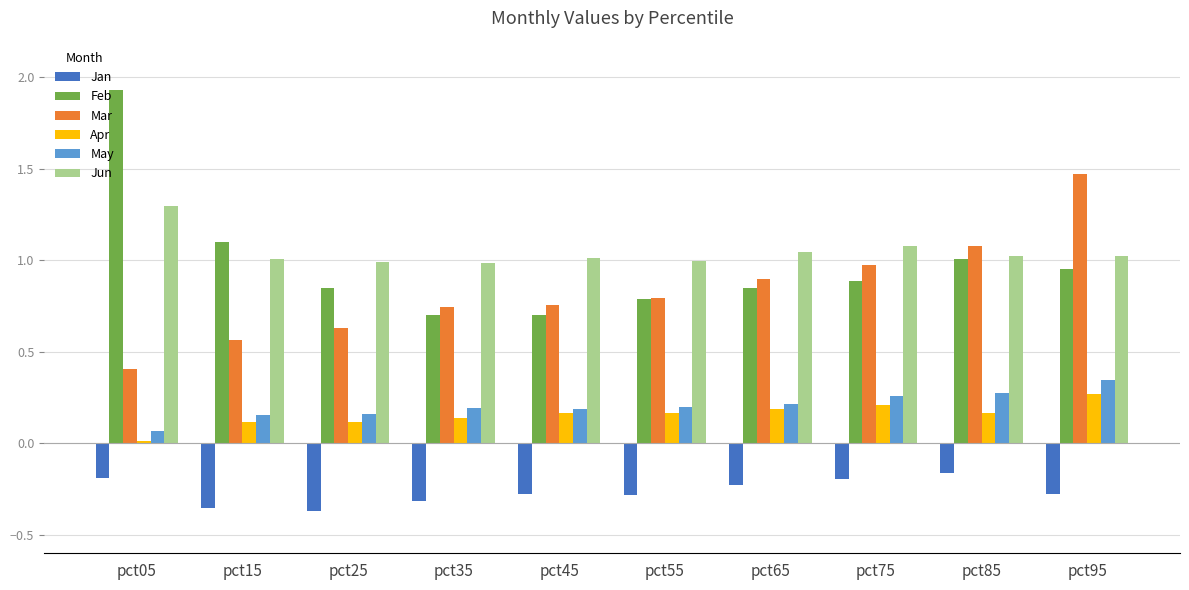

What is the value of the Mar bar at the 10th from the left?

1.5